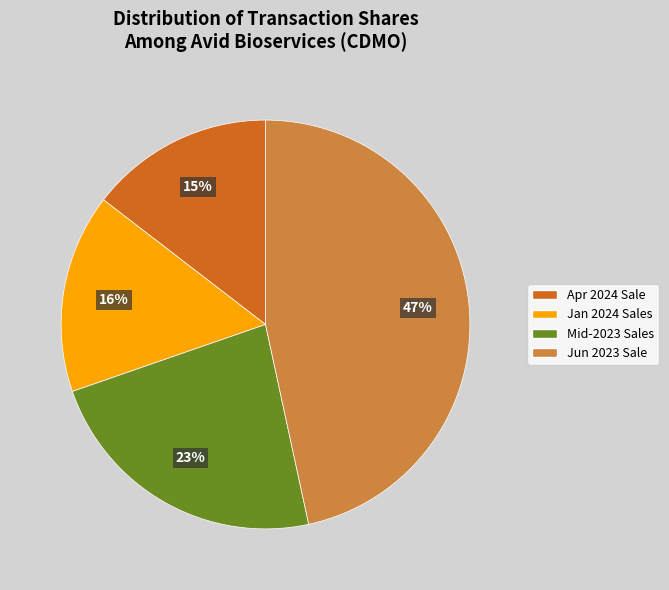

Does any single category account for the majority?

No